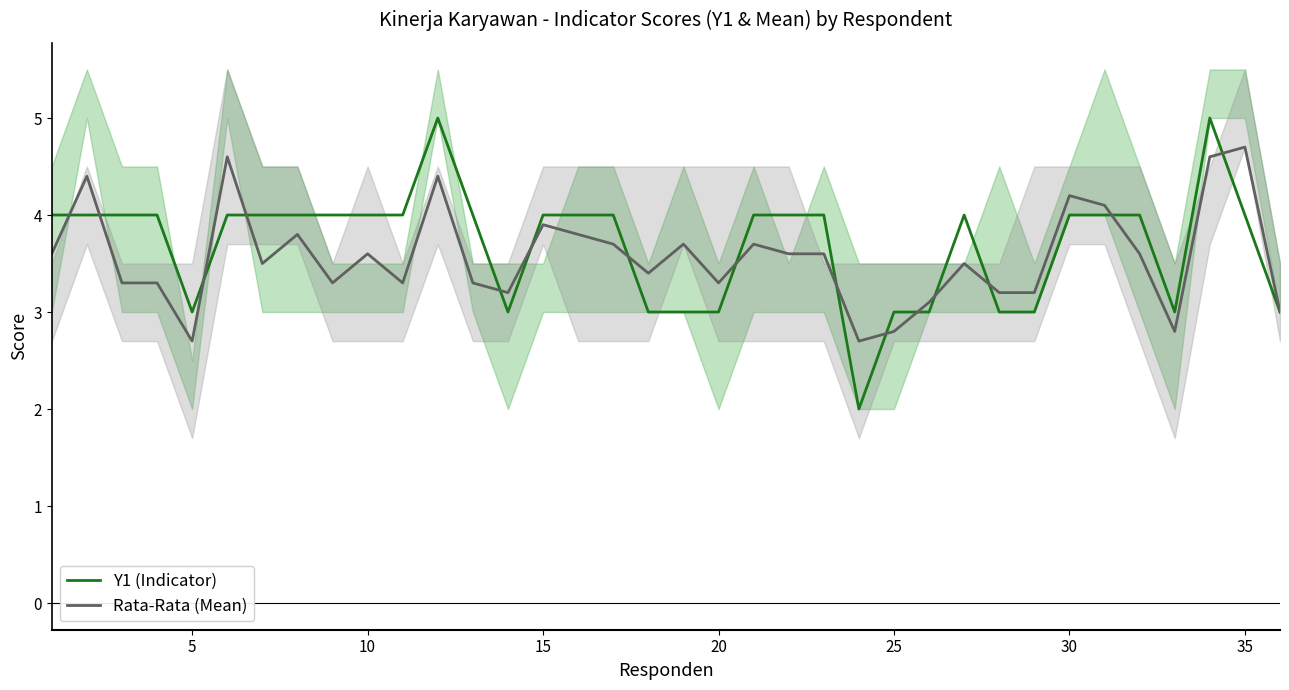

How many series are shown in this chart?

2